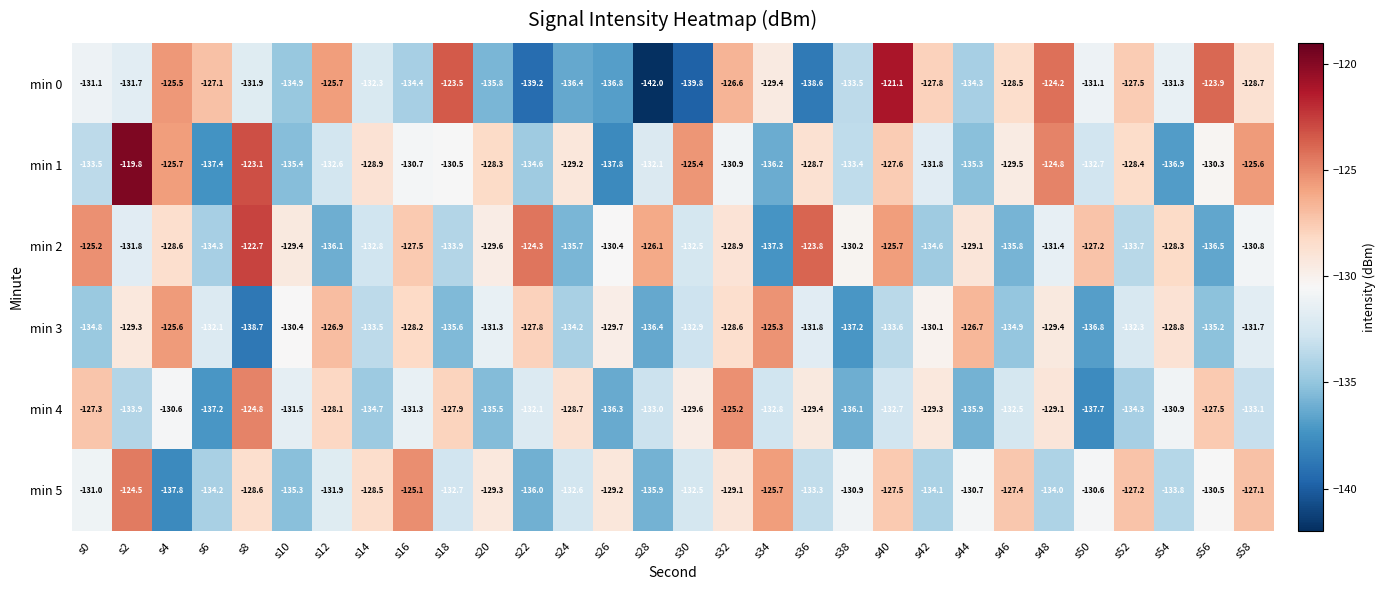

At which category is the sum across all series the highest?

s40